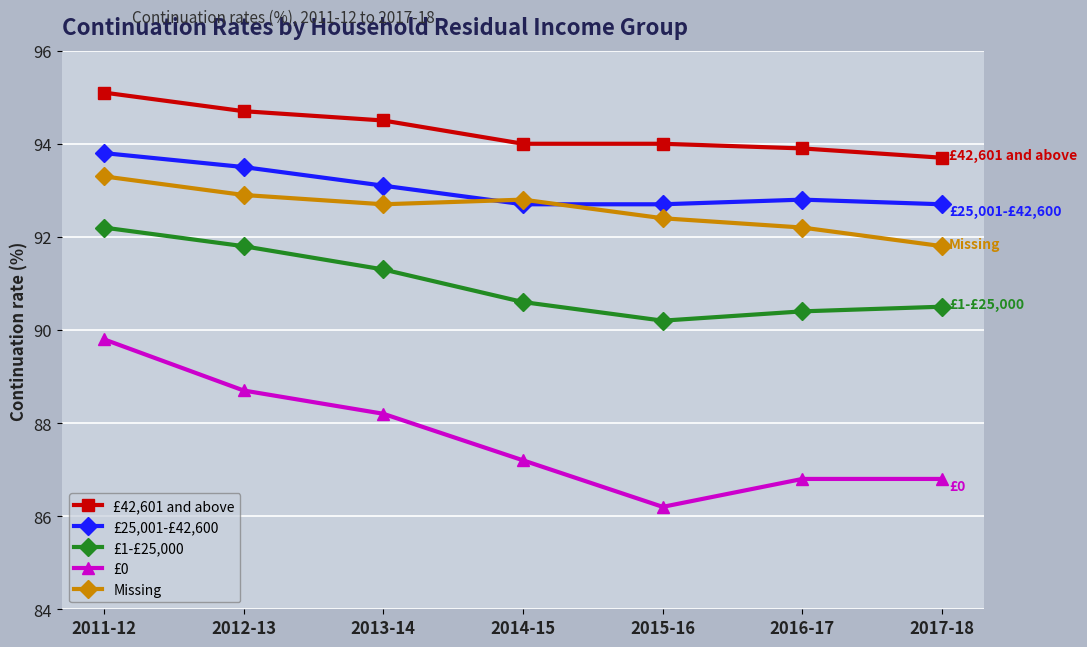

Reading right to left, list all the values displayed in this chart.

£42,601 and above: 93.7	93.9	94.0	94.0	94.5	94.7	95.1
£25,001-£42,600: 92.7	92.8	92.7	92.7	93.1	93.5	93.8
£1-£25,000: 90.5	90.4	90.2	90.6	91.3	91.8	92.2
£0: 86.8	86.8	86.2	87.2	88.2	88.7	89.8
Missing: 91.8	92.2	92.4	92.8	92.7	92.9	93.3